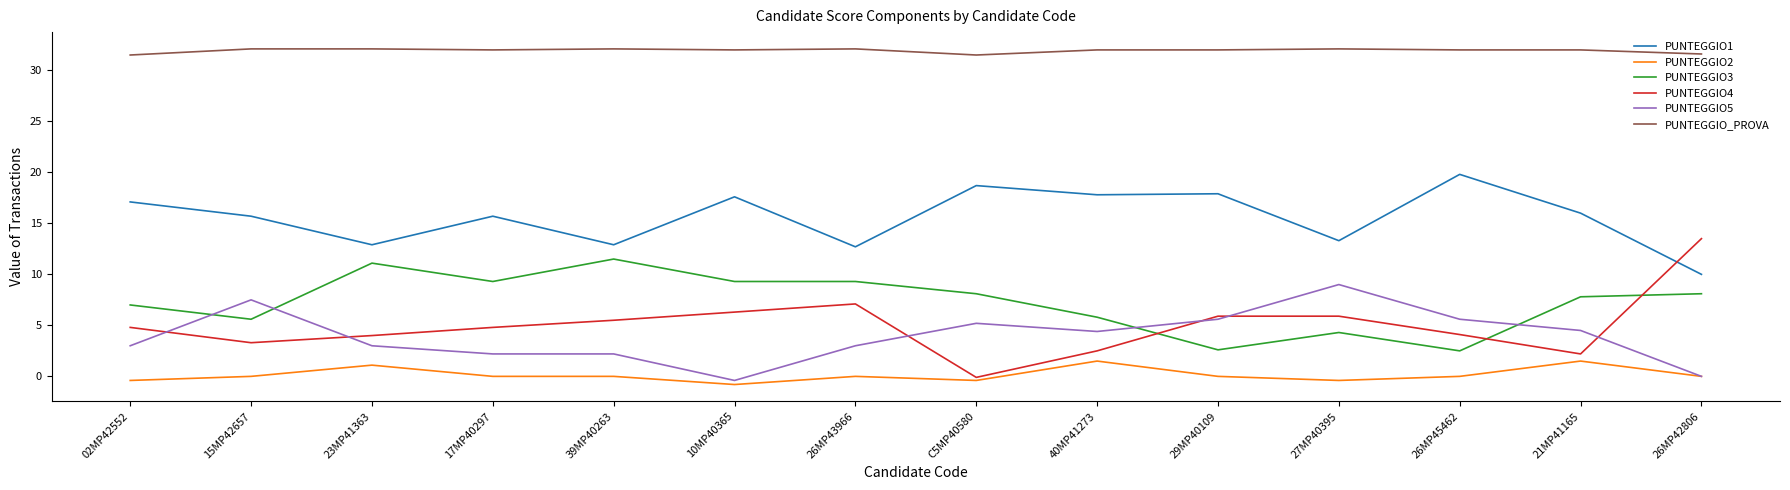

At how many categories does at least one series exceed 12?

14